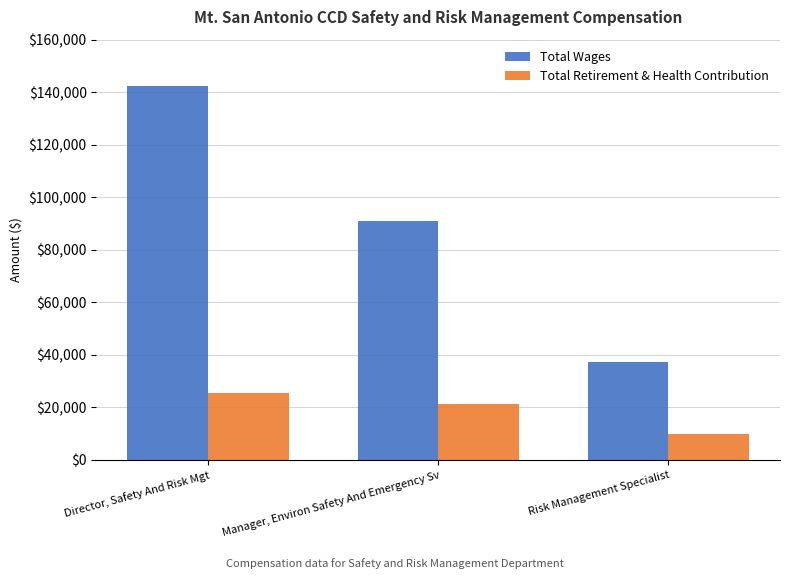

Count the Total Retirement & Health Contribution values in the range 9984 to 25337.

3